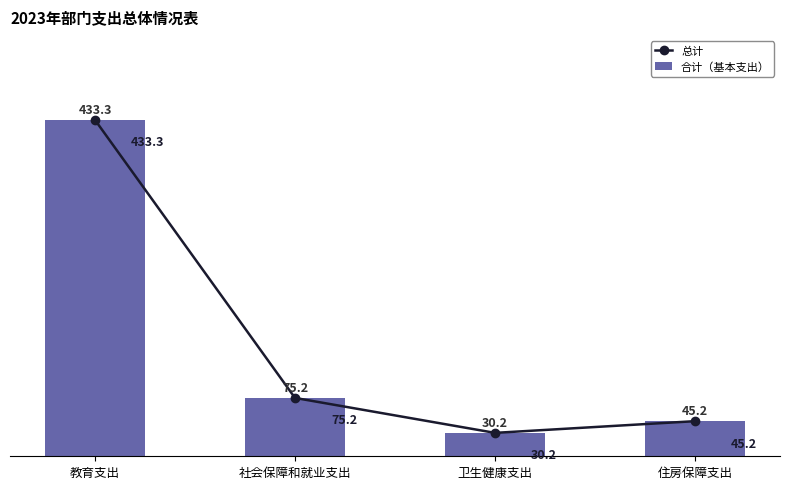

What is the difference between the maximum and minimum values in the 总计 series?

403.1